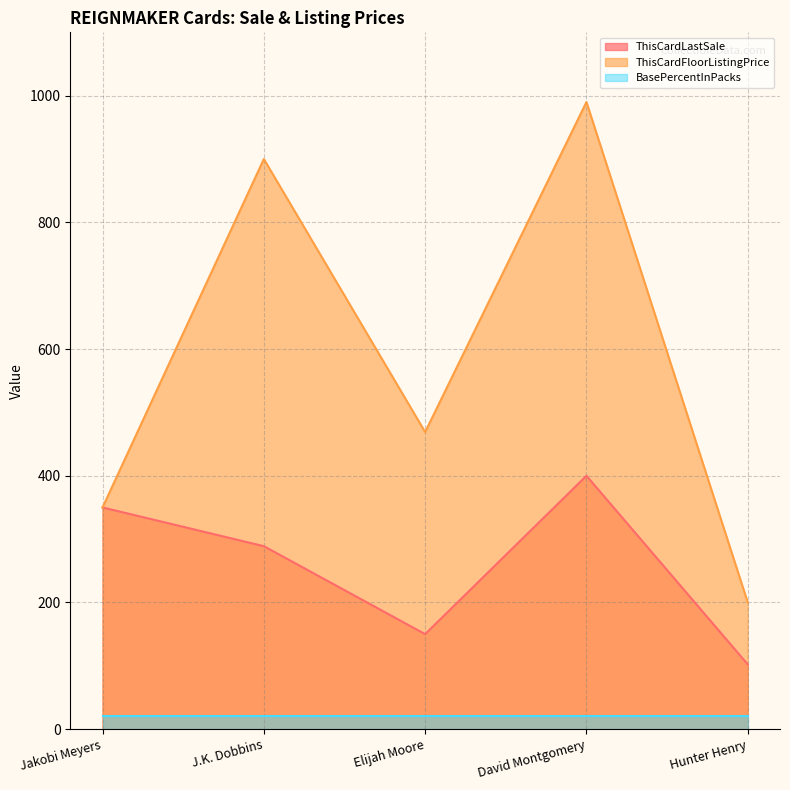

At which category does the chart reach its peak across all series?

David Montgomery